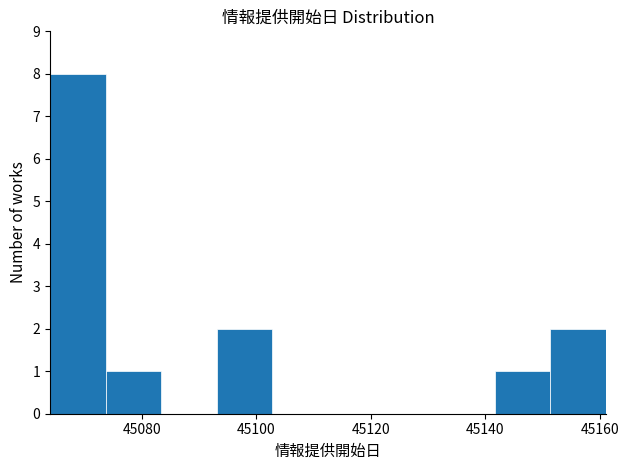

What is the height of the bar covering 45152 to 45162 on the x-axis? Neither the bar edges nor the heights are printed on the chart, so give them approximately, as read against the axes.

2